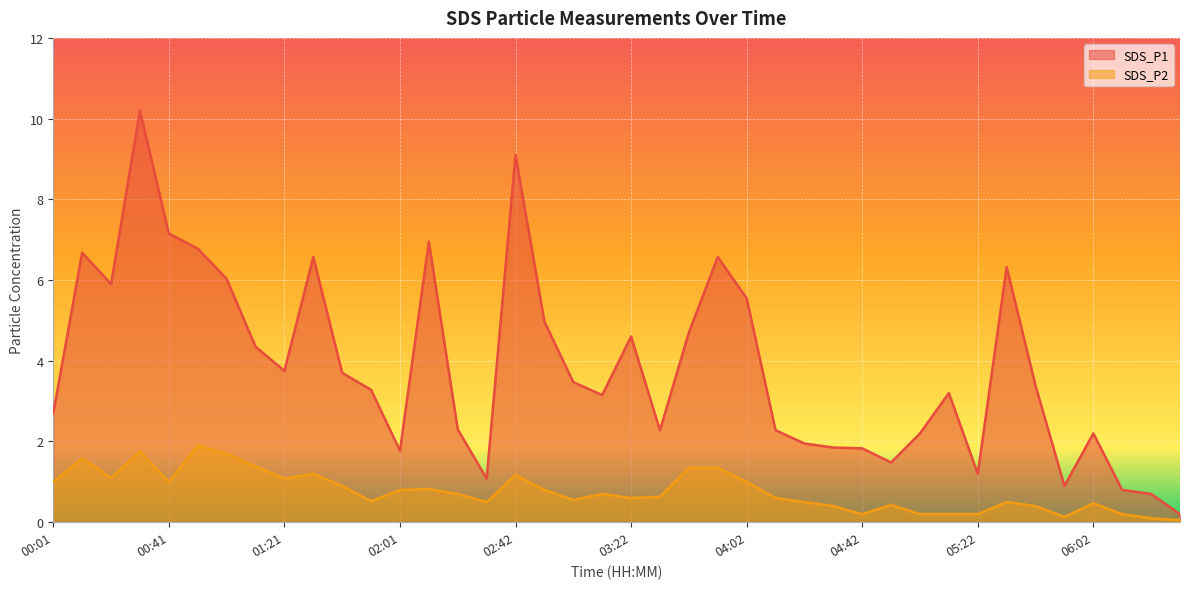

Reading left to right, what are all the values shown in this chart?

SDS_P1: 00:01=2.7	00:11=6.7	00:21=5.9	00:31=10.2	00:41=7.2	00:51=6.8	01:01=6.0	01:11=4.3	01:21=3.8	01:31=6.6	01:41=3.7	01:51=3.3	02:01=1.8	02:11=7.0	02:21=2.3	02:32=1.1	02:42=9.1	02:52=5.0	03:02=3.5	03:12=3.1	03:22=4.6	03:32=2.3	03:42=4.7	03:52=6.6	04:02=5.5	04:12=2.3	04:22=1.9	04:32=1.9	04:42=1.8	04:52=1.5	05:02=2.2	05:12=3.2	05:22=1.2	05:32=6.3	05:42=3.4	05:52=0.9	06:02=2.2	06:12=0.8	06:22=0.7	06:33=0.2
SDS_P2: 00:01=1.0	00:11=1.6	00:21=1.1	00:31=1.8	00:41=1.0	00:51=1.9	01:01=1.7	01:11=1.4	01:21=1.1	01:31=1.2	01:41=0.9	01:51=0.5	02:01=0.8	02:11=0.8	02:21=0.7	02:32=0.5	02:42=1.2	02:52=0.8	03:02=0.6	03:12=0.7	03:22=0.6	03:32=0.6	03:42=1.4	03:52=1.4	04:02=1.0	04:12=0.6	04:22=0.5	04:32=0.4	04:42=0.2	04:52=0.4	05:02=0.2	05:12=0.2	05:22=0.2	05:32=0.5	05:42=0.4	05:52=0.1	06:02=0.5	06:12=0.2	06:22=0.1	06:33=0.1